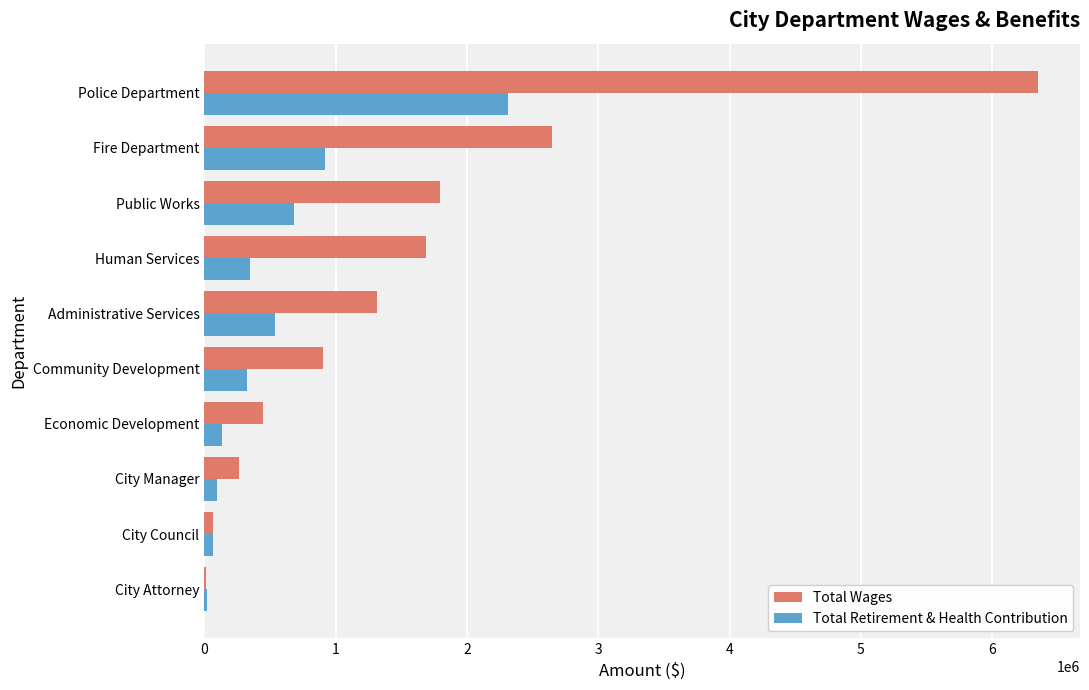

Which label corresponds to the largest value in the chart?

Police Department